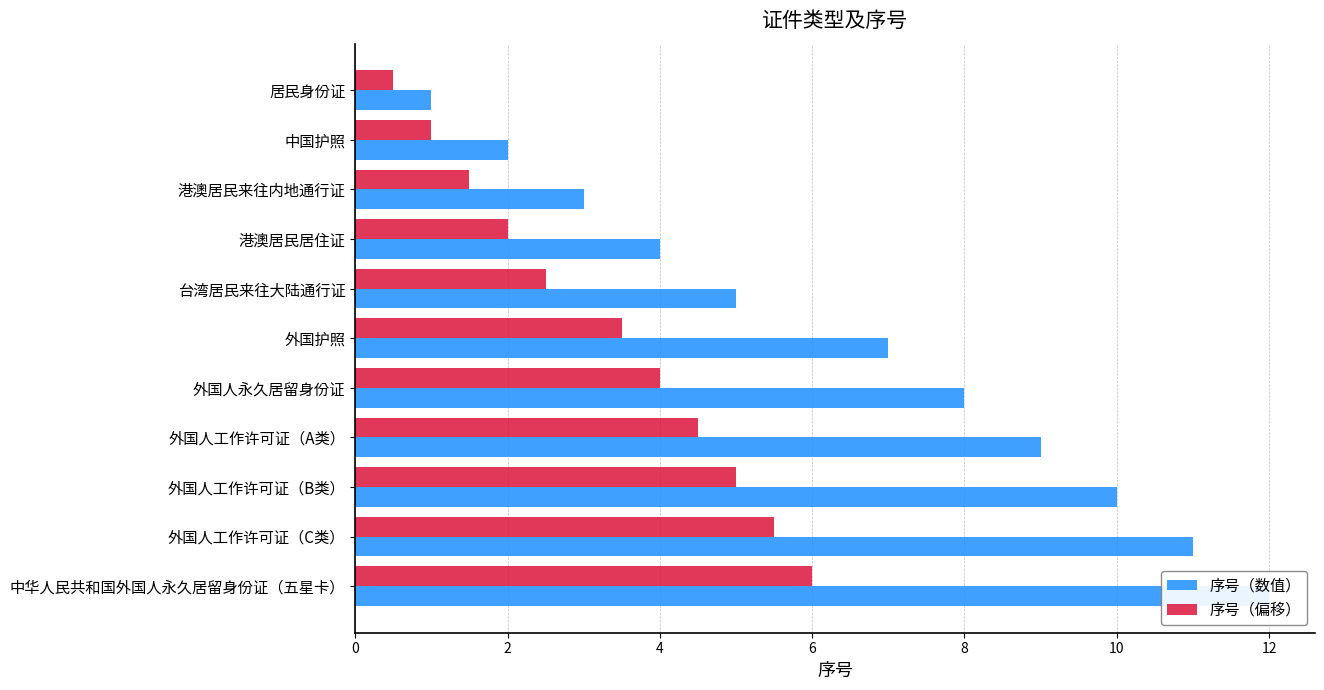

What are all the series names shown in the legend?

序号（数值）, 序号（偏移）